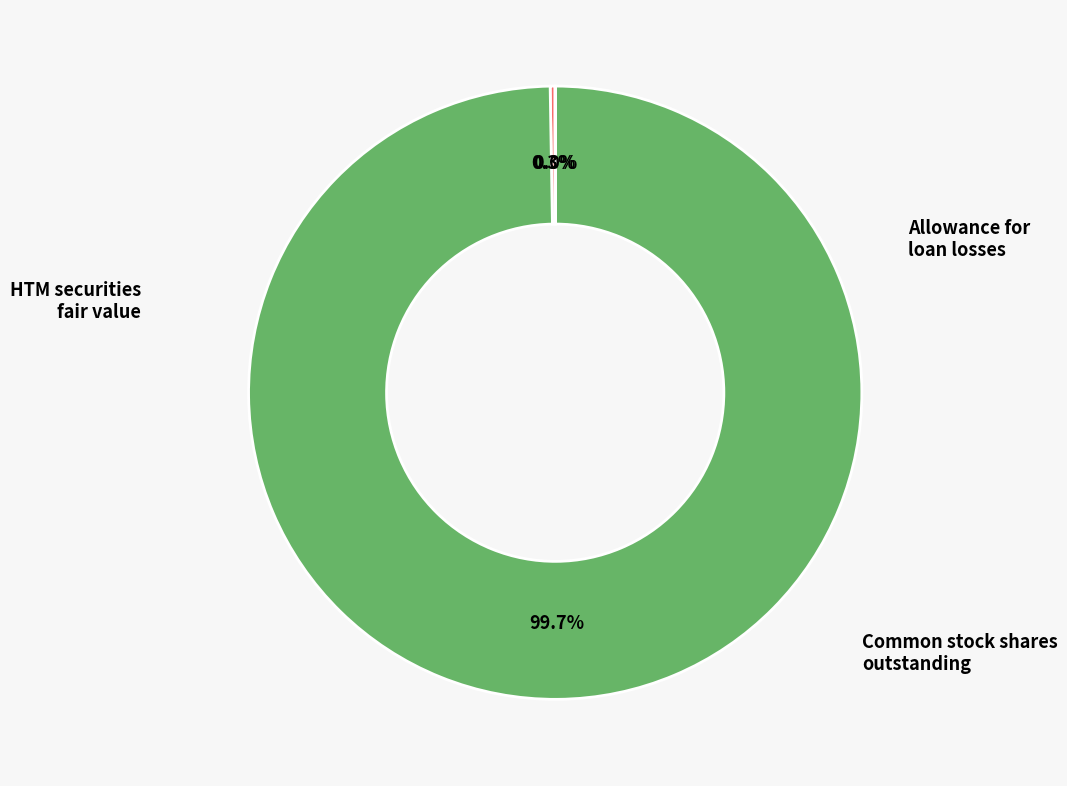

Is there any slice that represents more than half of the pie?

Yes